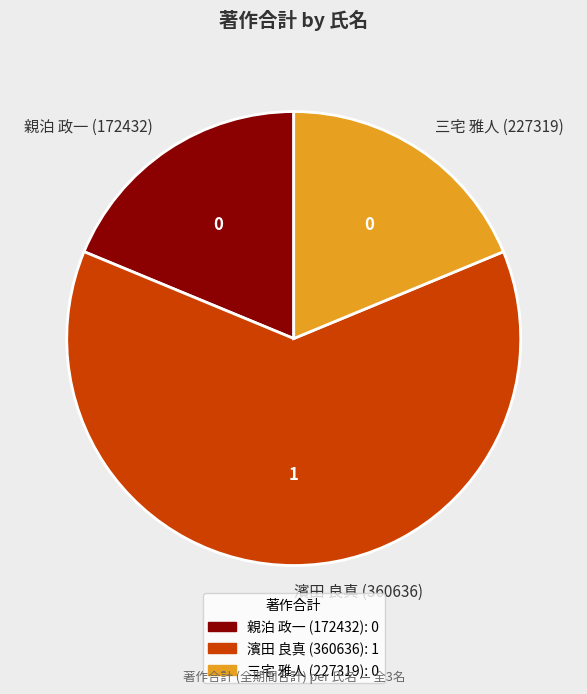

Does 濱田 良真 (360636) represent more than half of the total?

Yes